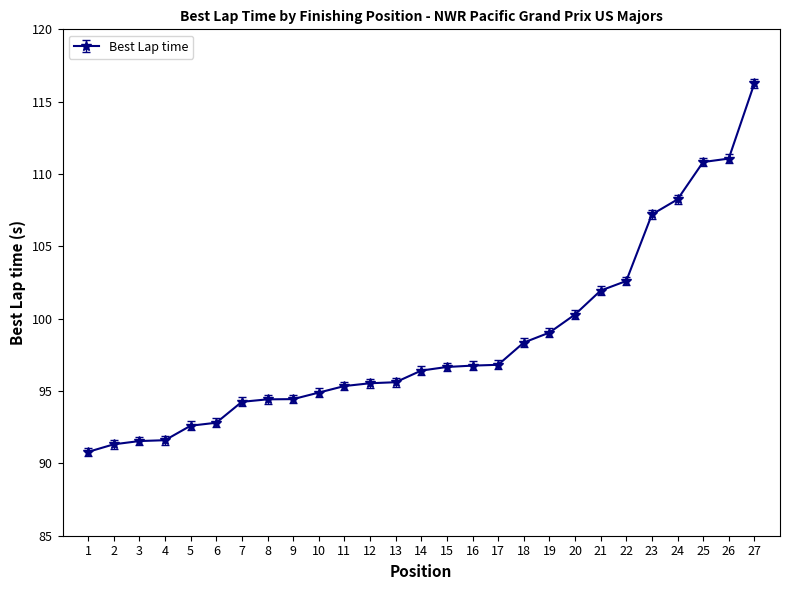

True or false: the data shows 165.5 at 20.

False